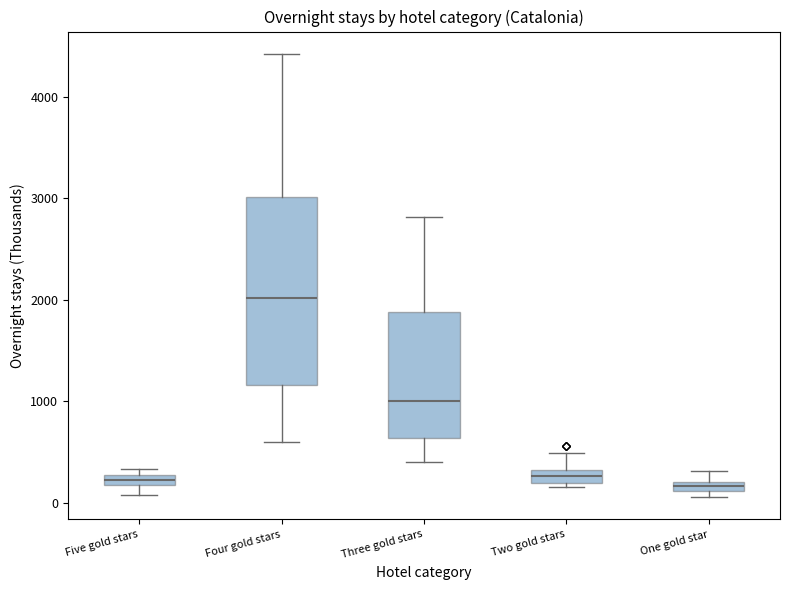

Where does the upper whisker of the box for One gold star end on the y-axis? The values are not printed on the chart, so give them approximately, as read against the axis.

300